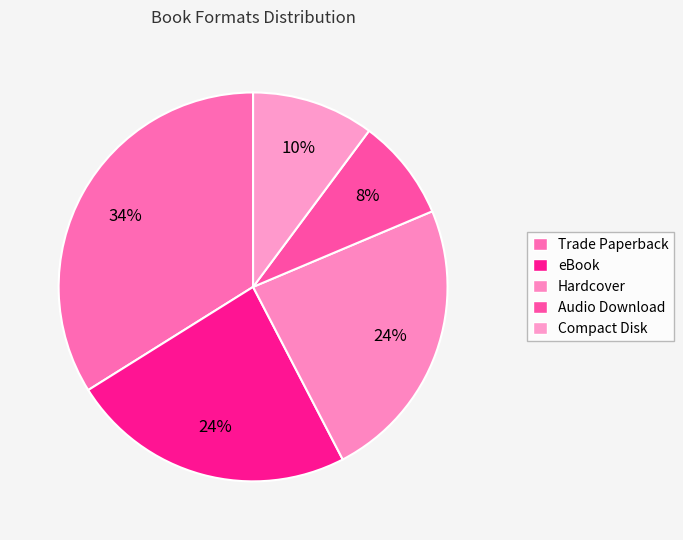

Is there a majority slice in this chart?

No